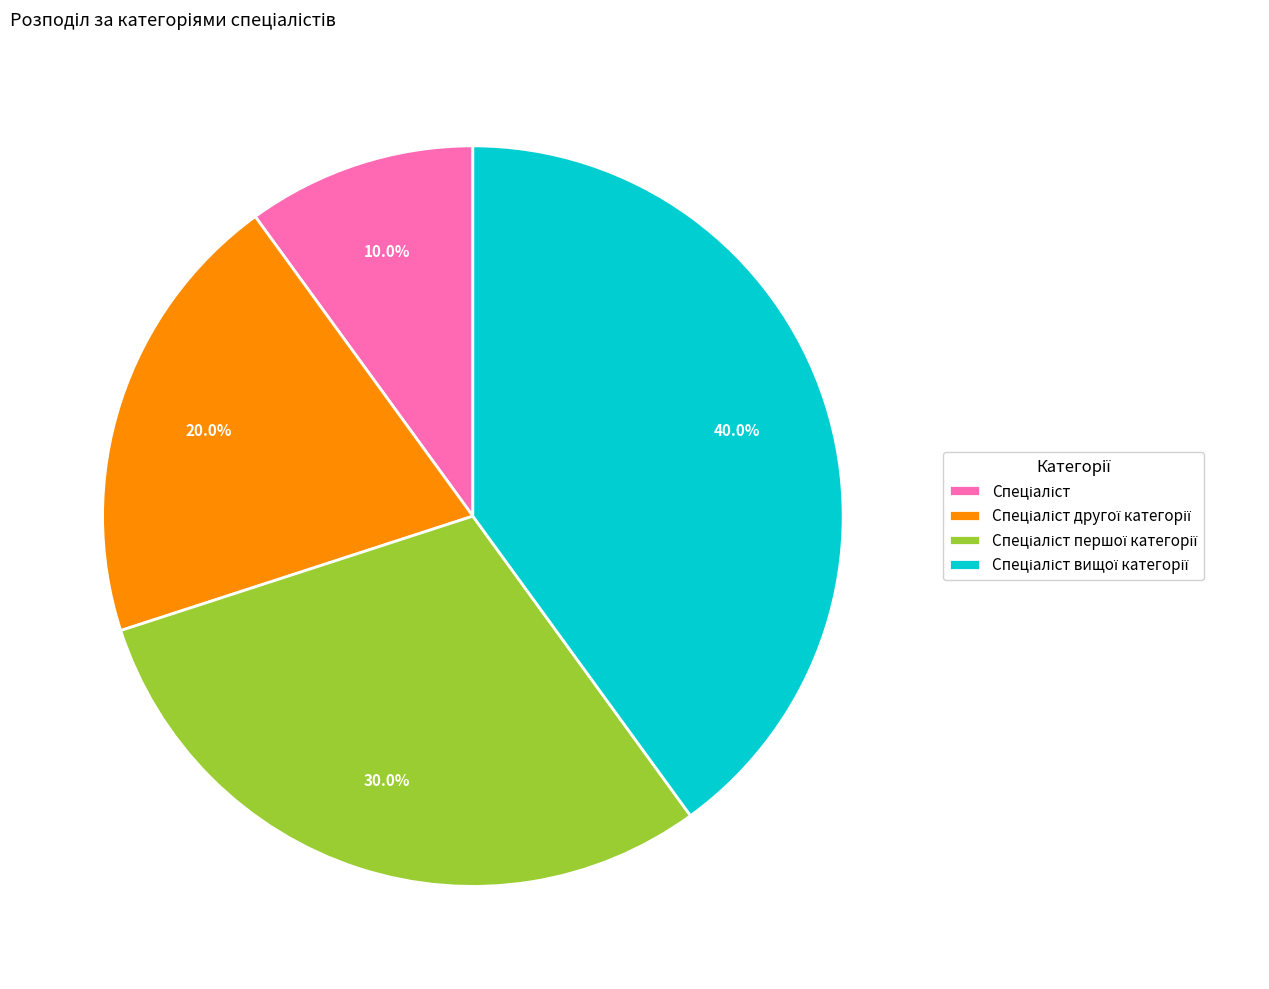

Does any single category account for the majority?

No